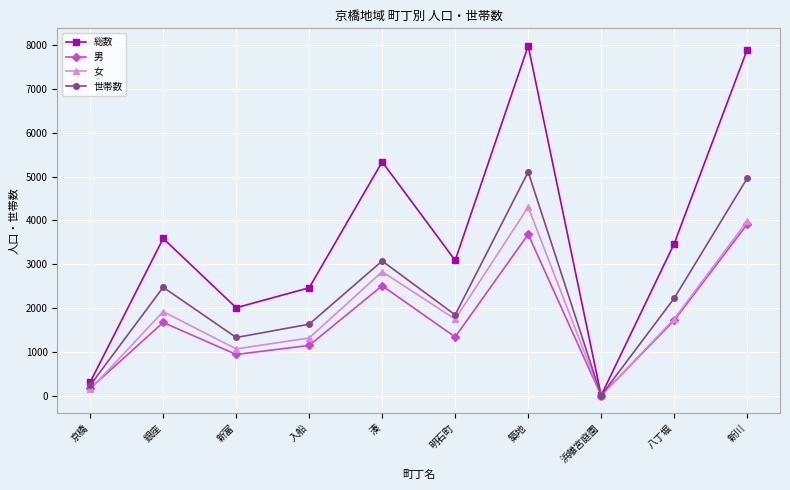

Count the number of data series in this chart.

4